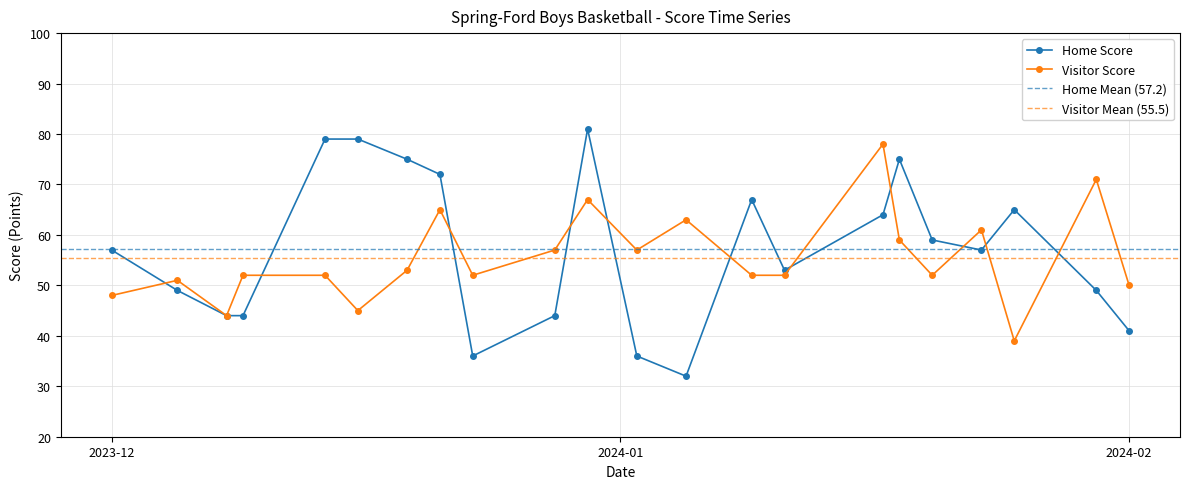

How many values in the Visitor Score series are below 52?

6